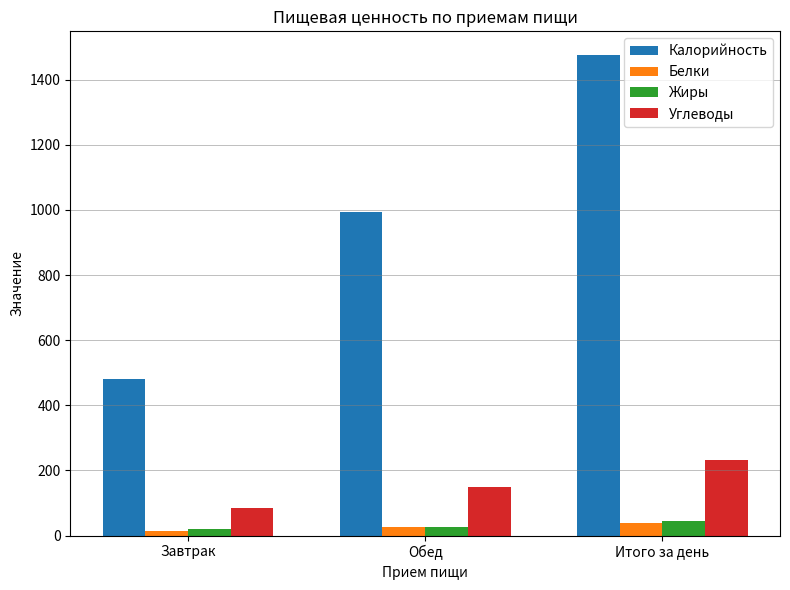

Are the bars horizontal?

No